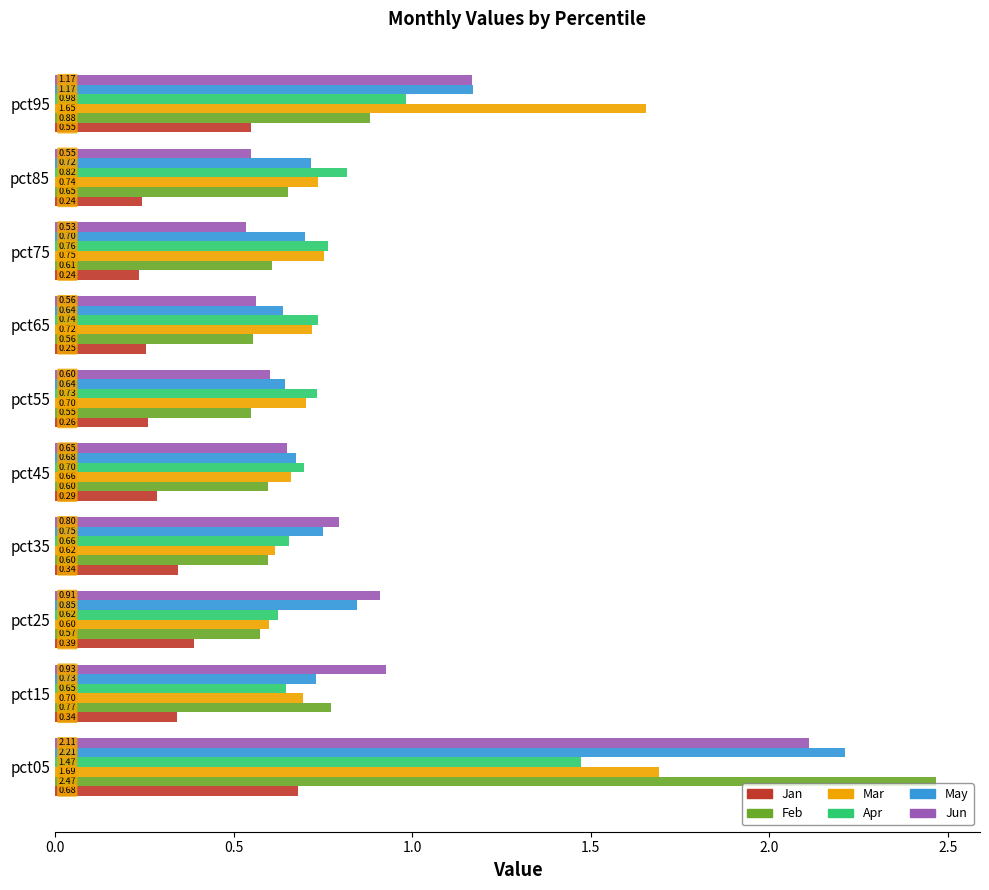

Rank the series by their maximum value, from highest to lowest.

Feb, May, Jun, Mar, Apr, Jan